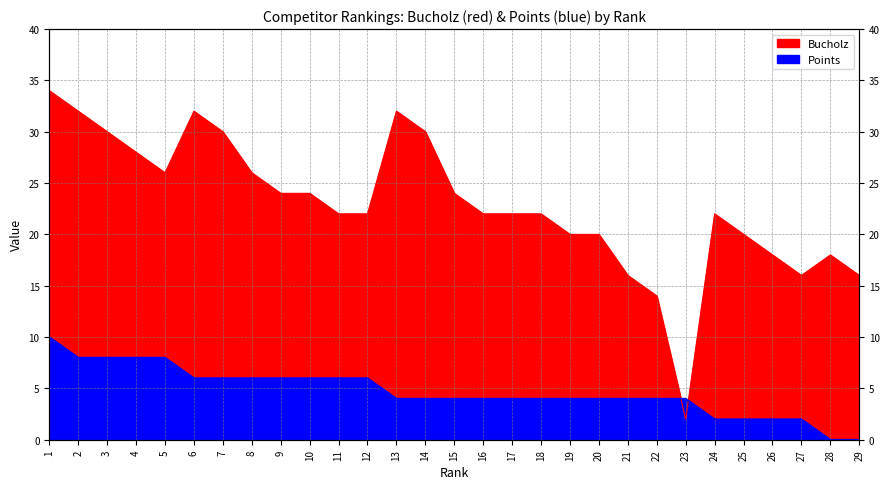

Rank the series by their maximum value, from lowest to highest.

Points, Bucholz